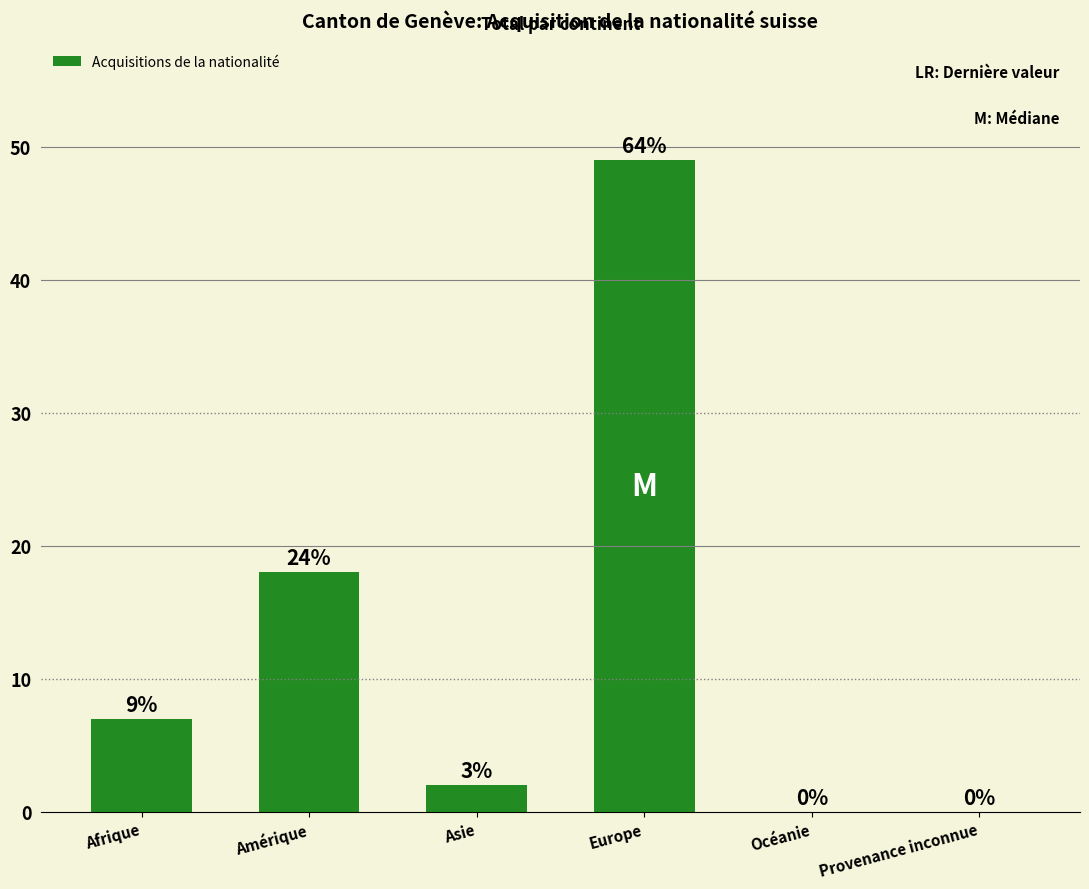

Reading left to right, transcribe all the data shown in this chart.

Afrique=7	Amérique=18	Asie=2	Europe=49	Océanie=0	Provenance inconnue=0